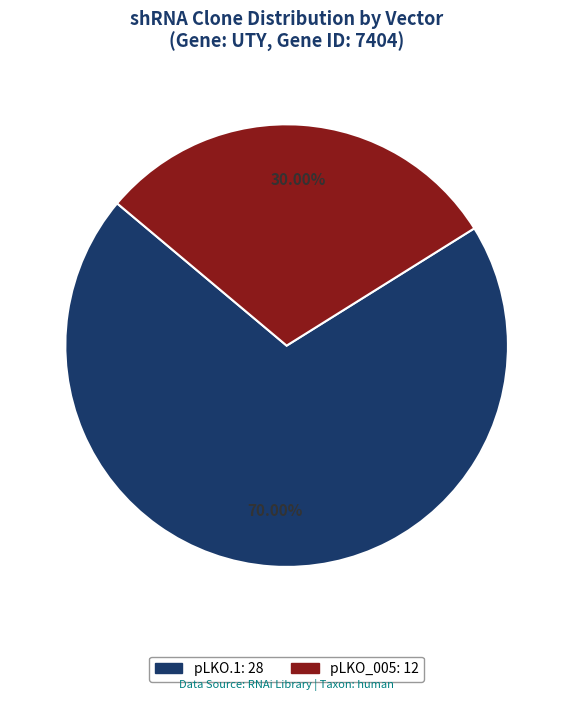

Between pLKO.1 and pLKO_005, which is larger?

pLKO.1